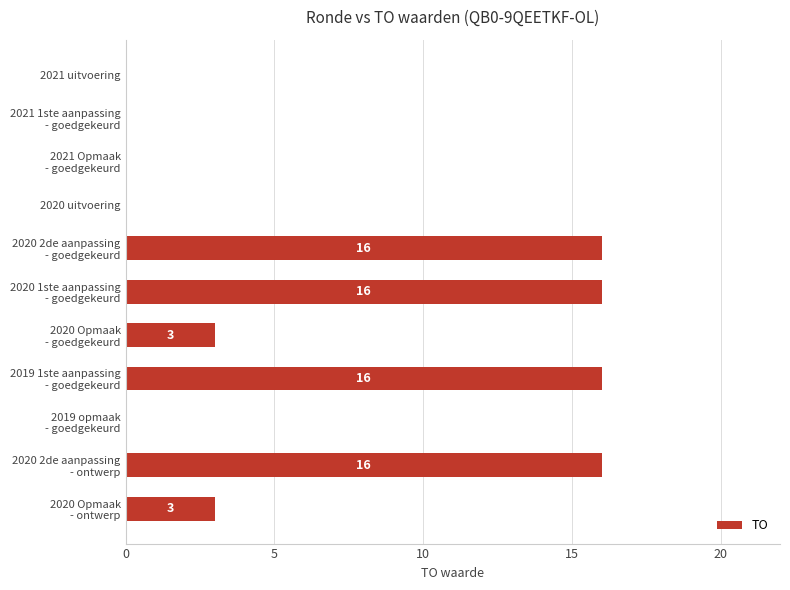

What is the maximum value shown in the chart?

16